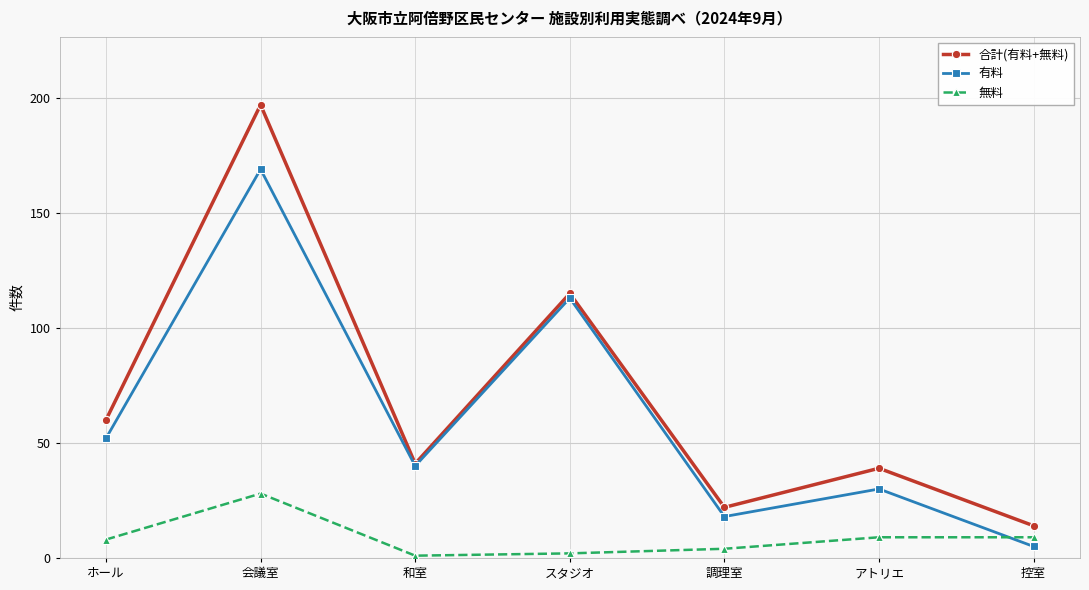

In 有料, how many points are higher than both neighbors (excluding endpoints)?

3